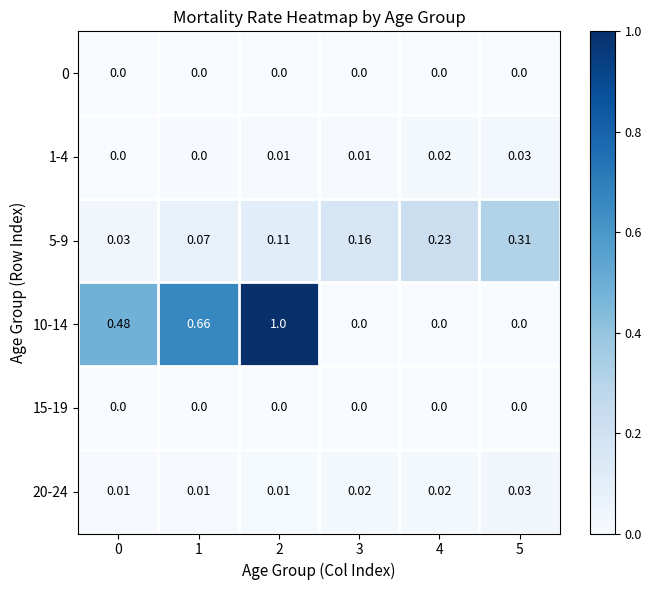

At how many categories does at least one series exceed 0?

6